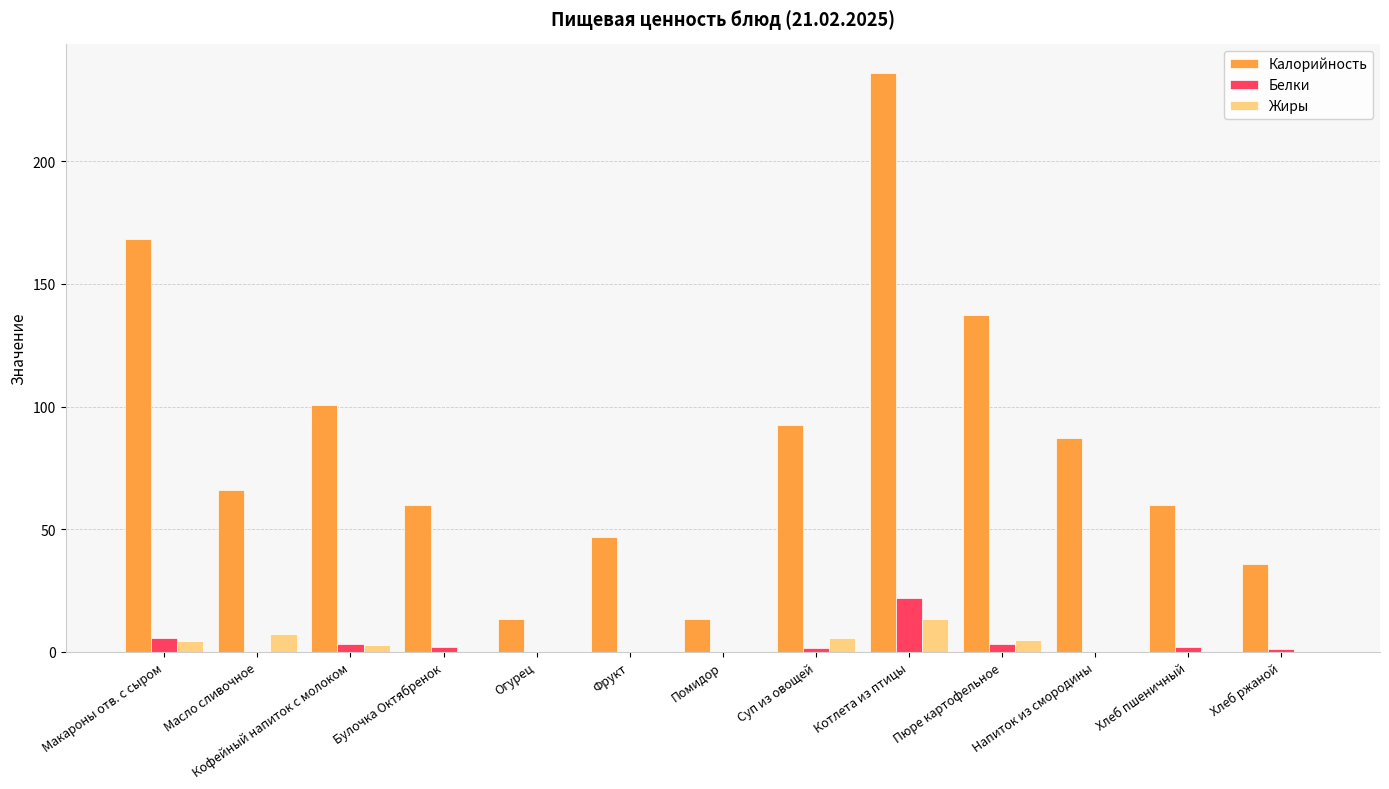

What is the total value across all series at Помидор?

13.2